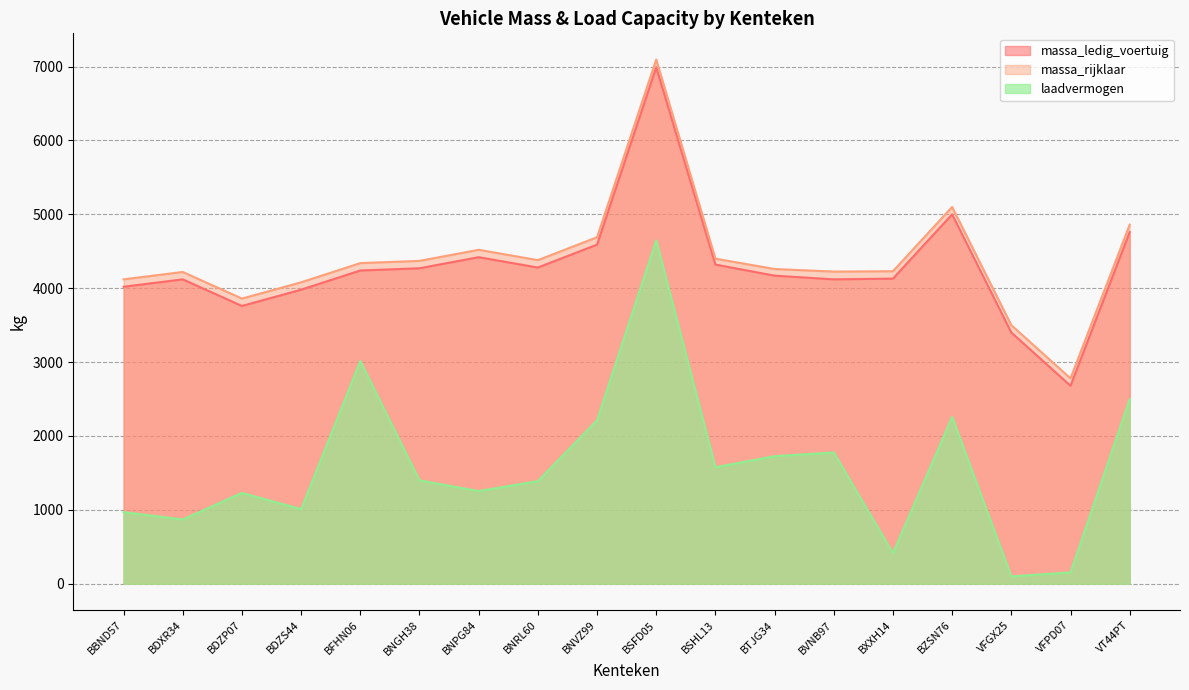

Which has a higher value, BZSN76 or BSHL13?

BZSN76